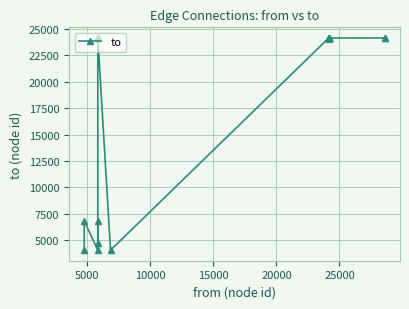

How many series are shown in this chart?

1